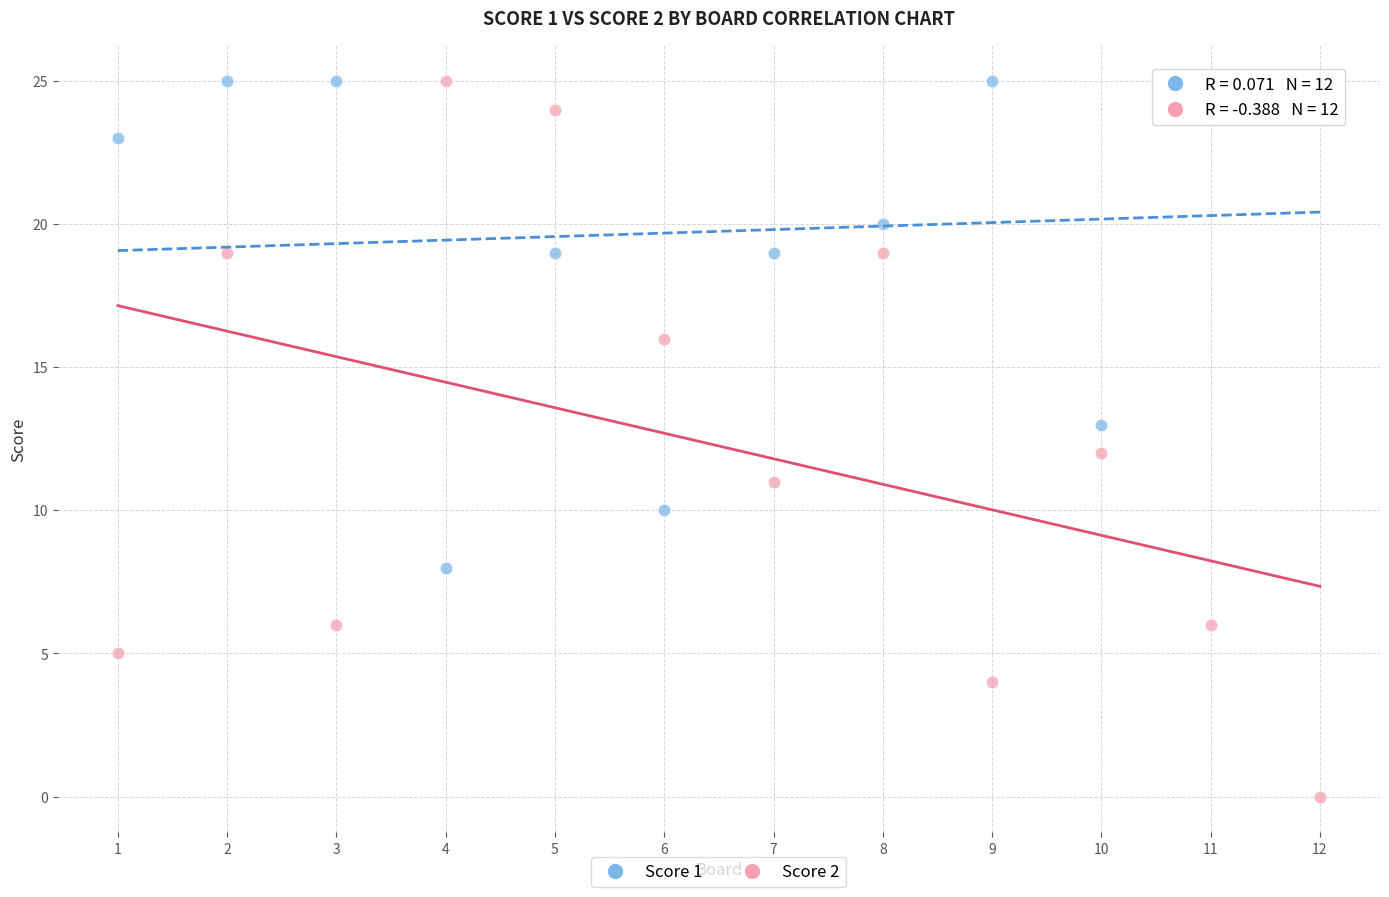

What is the X range (max minus min) for the scatter plot?

11